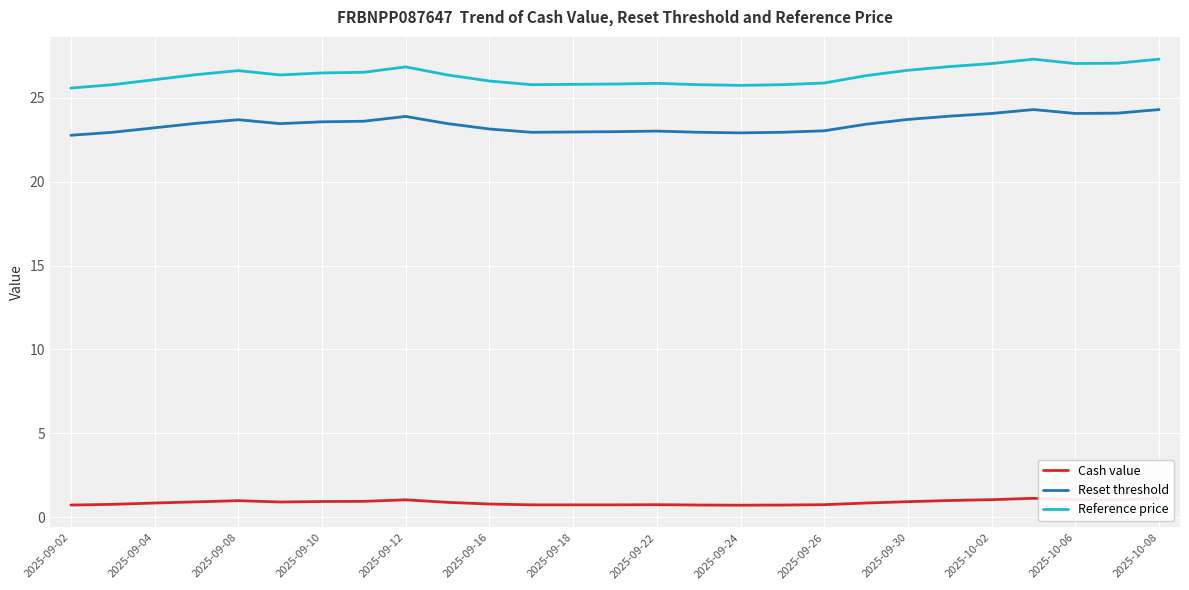

Which series has the largest total across all categories?

Reference price